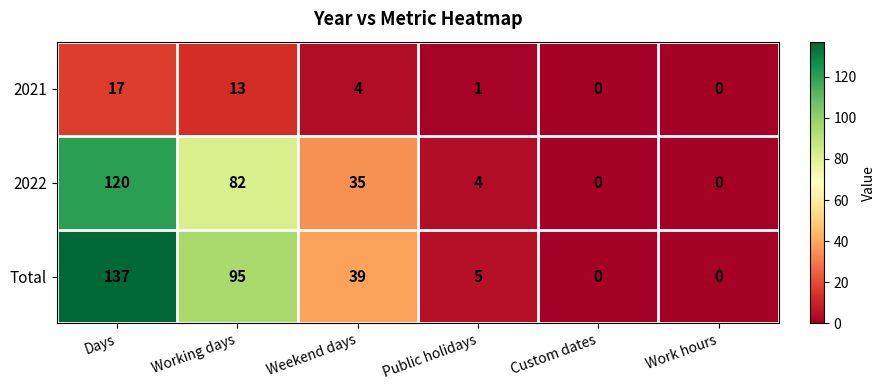

Which category has the highest value in the 2022 series?

Days